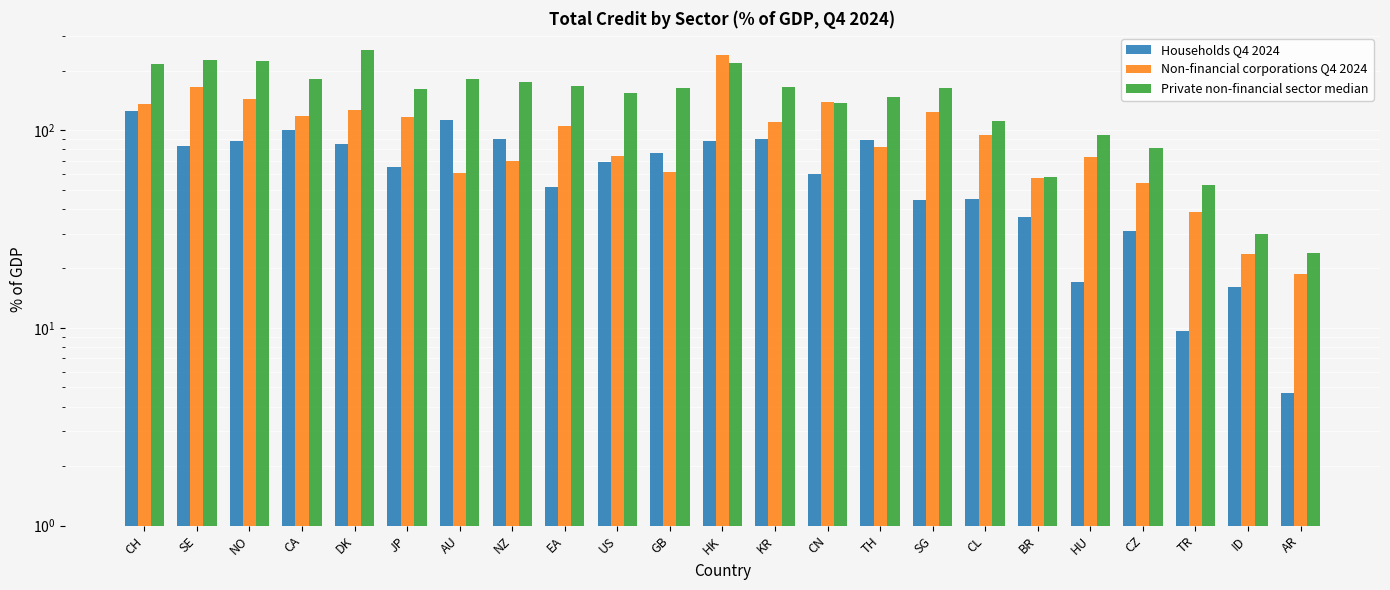

At which category does the chart reach its minimum across all series?

AR